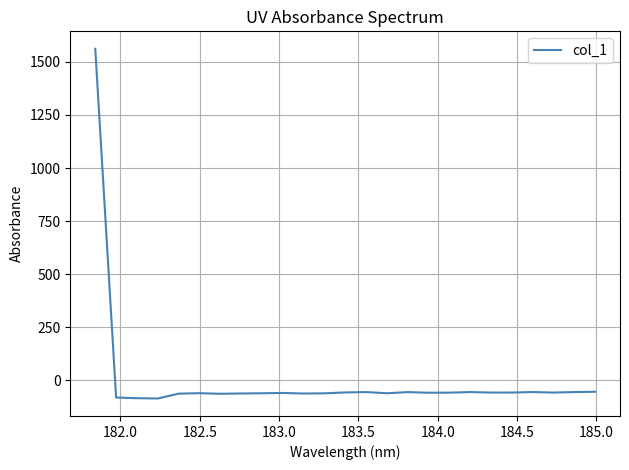

How many lines are shown in the chart?

1